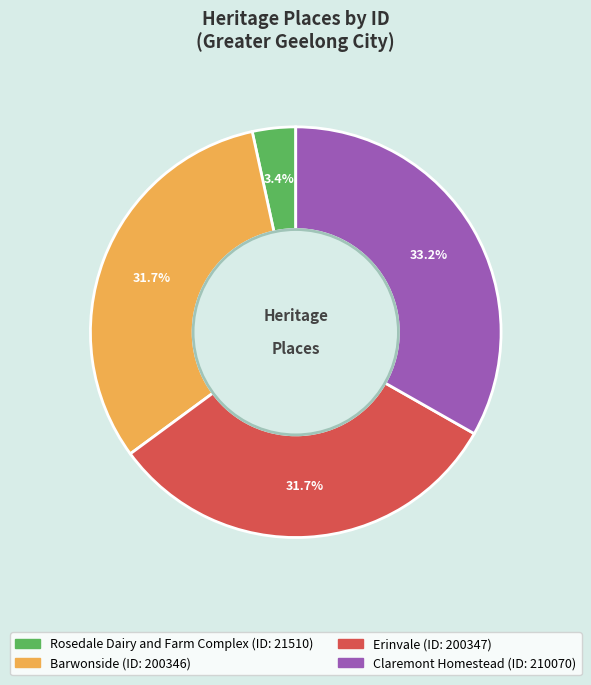

Is Claremont Homestead the majority of the pie?

No